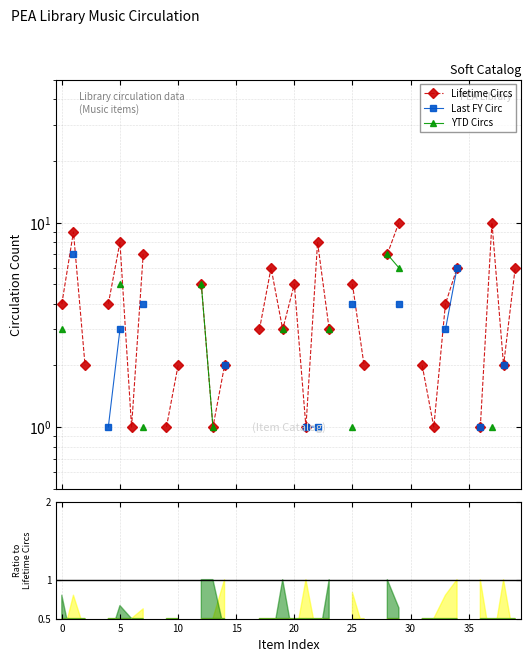

Is it true that Lifetime Circs equals 5.0 at 12?

True